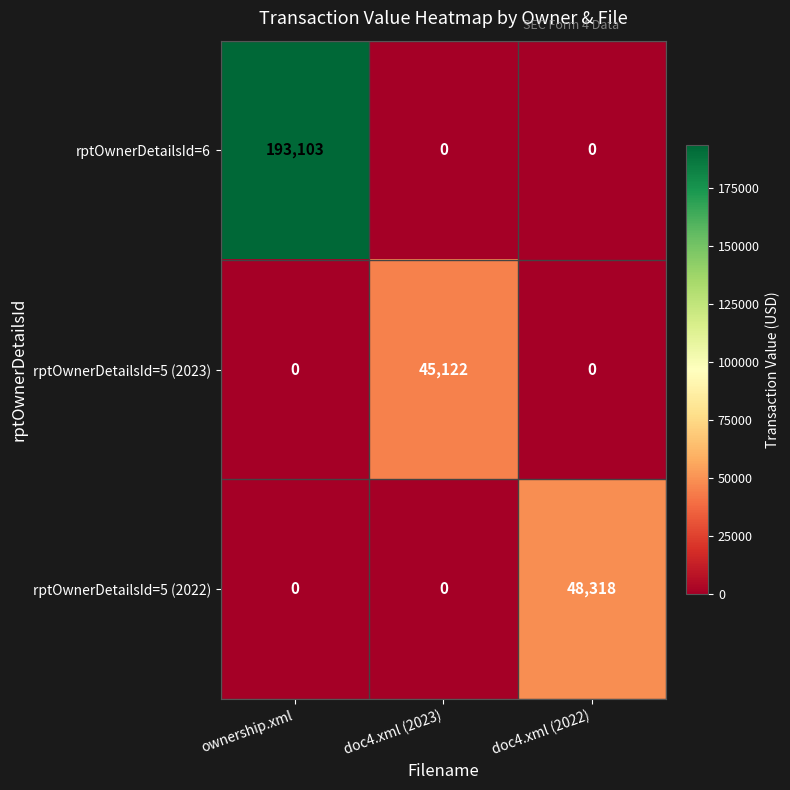

How many rptOwnerDetailsId=5 (2023) values are between 0 and 45122?

3